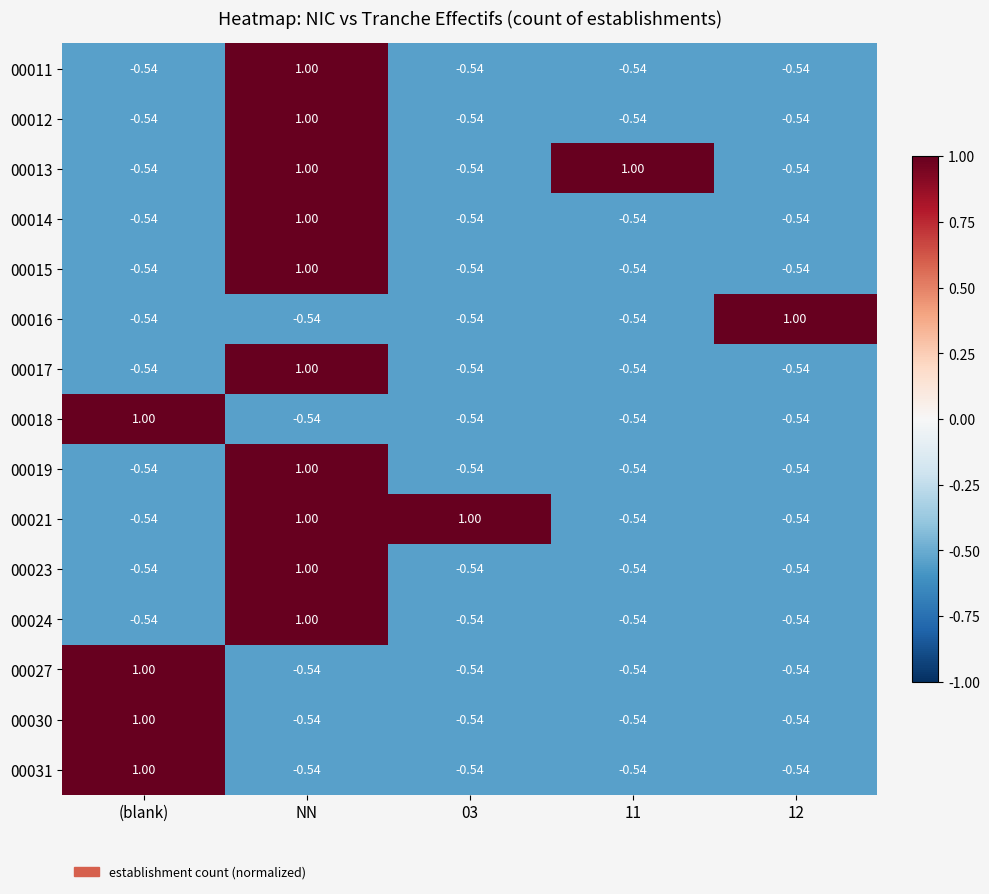

How many values in 00017 are above zero?

1